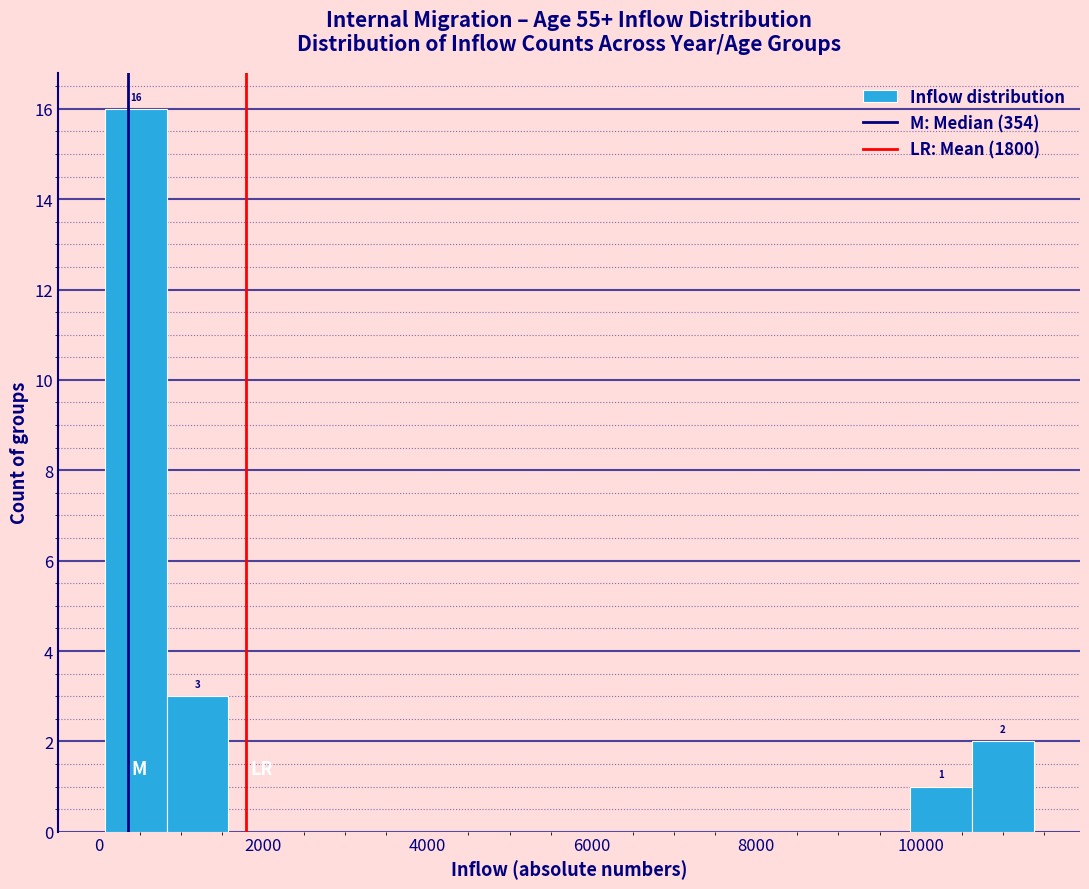

Around what value on the x-axis is the tallest bar? Give the approximate position of its centre, as read against the axis.

400